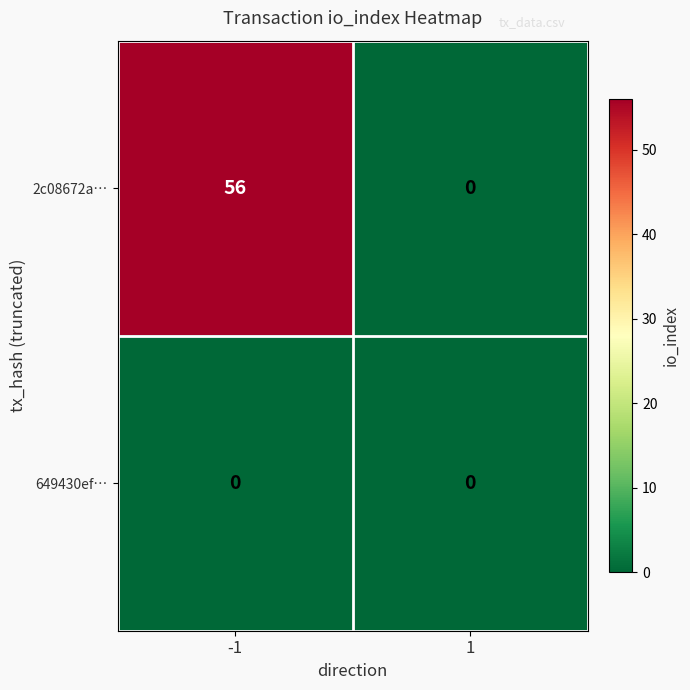

Reading right to left, extract all data points from this chart.

2c08672a…: 0	56
649430ef…: 0	0